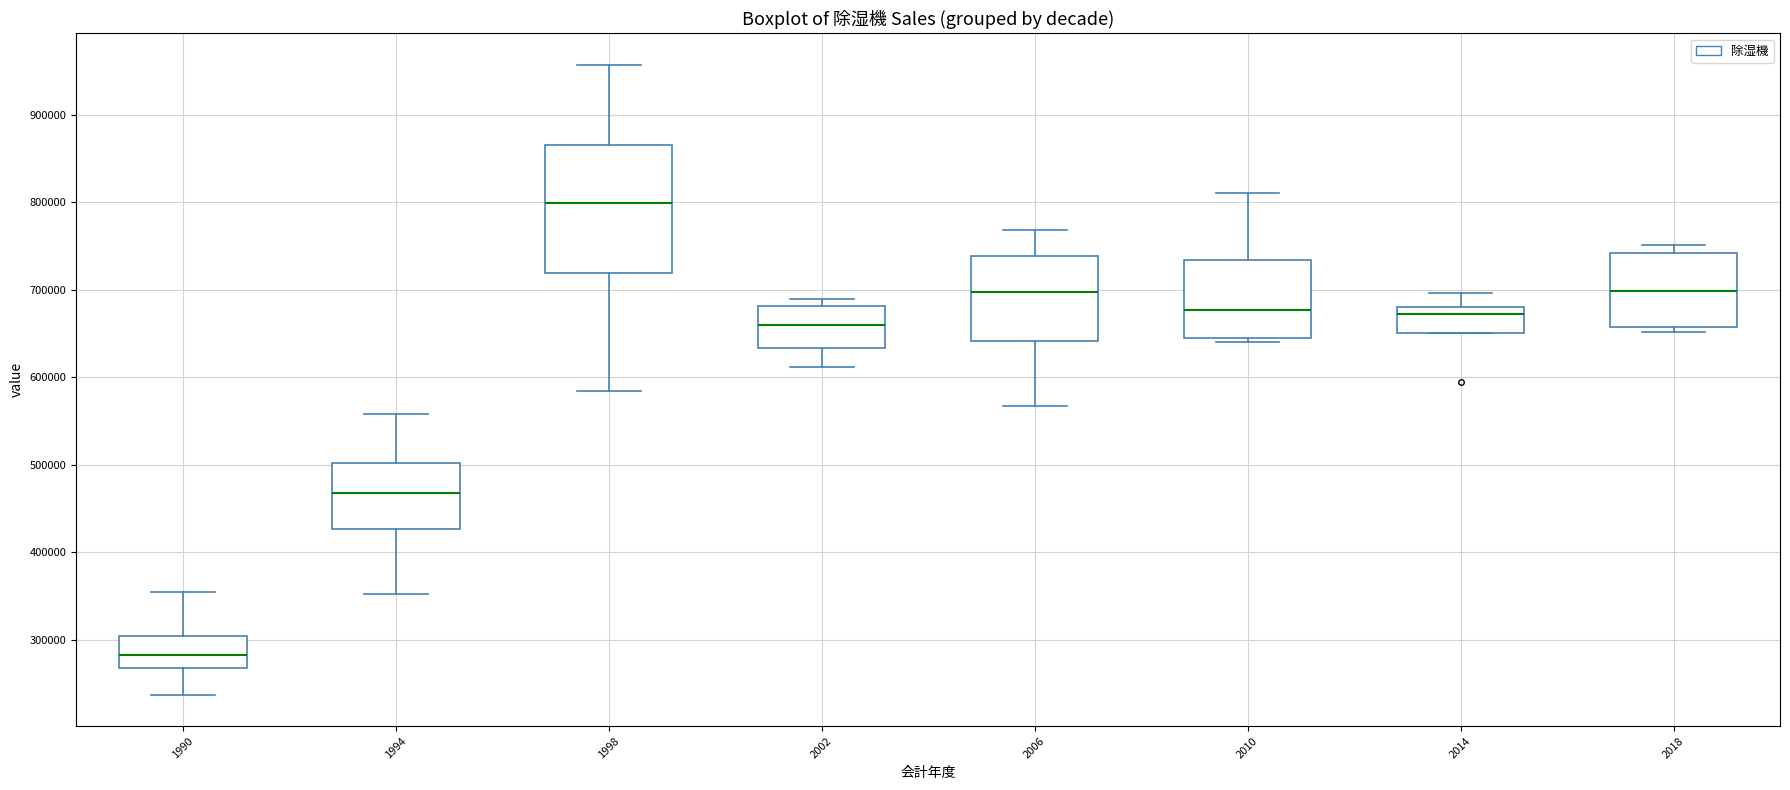

Which box is the tallest, from its lower edge to its upper edge?

1998